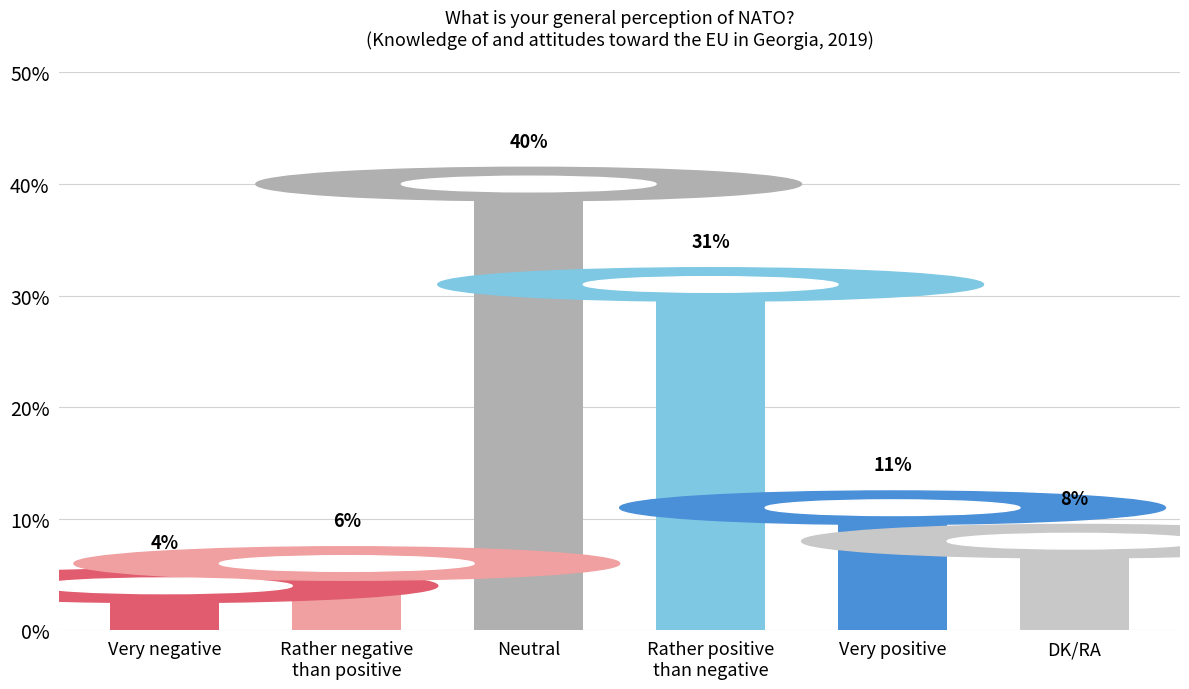

List the labels in order of value, smallest first.

Very negative, Rather negative
than positive, DK/RA, Very positive, Rather positive
than negative, Neutral